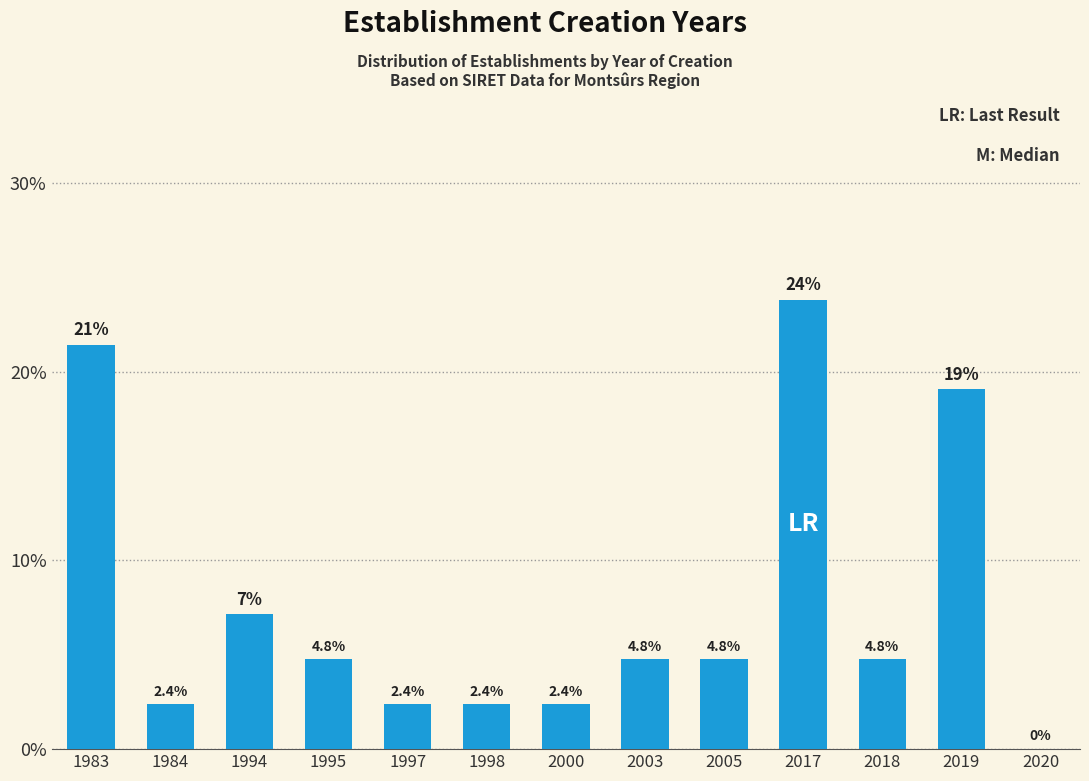

What is the maximum value shown in the chart?

23.8